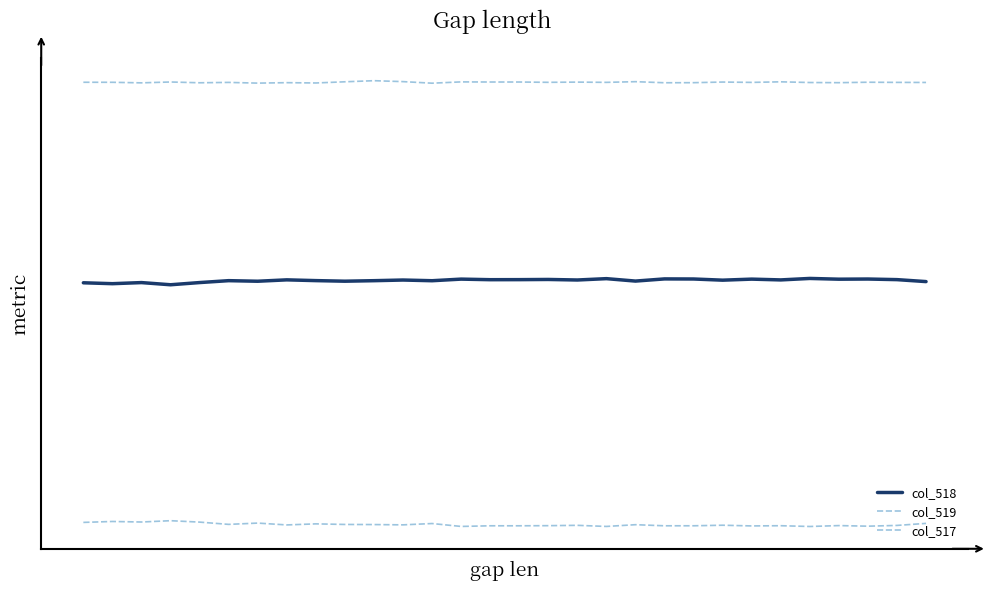

List the series in order of their peak value, lowest first.

col_517, col_518, col_519